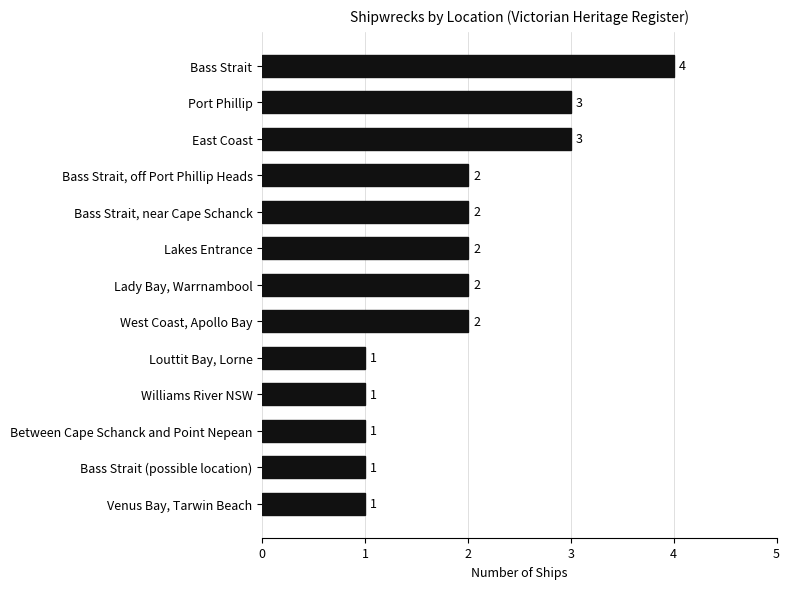

Reading bottom to top, list all the values displayed in this chart.

1	1	1	1	1	2	2	2	2	2	3	3	4